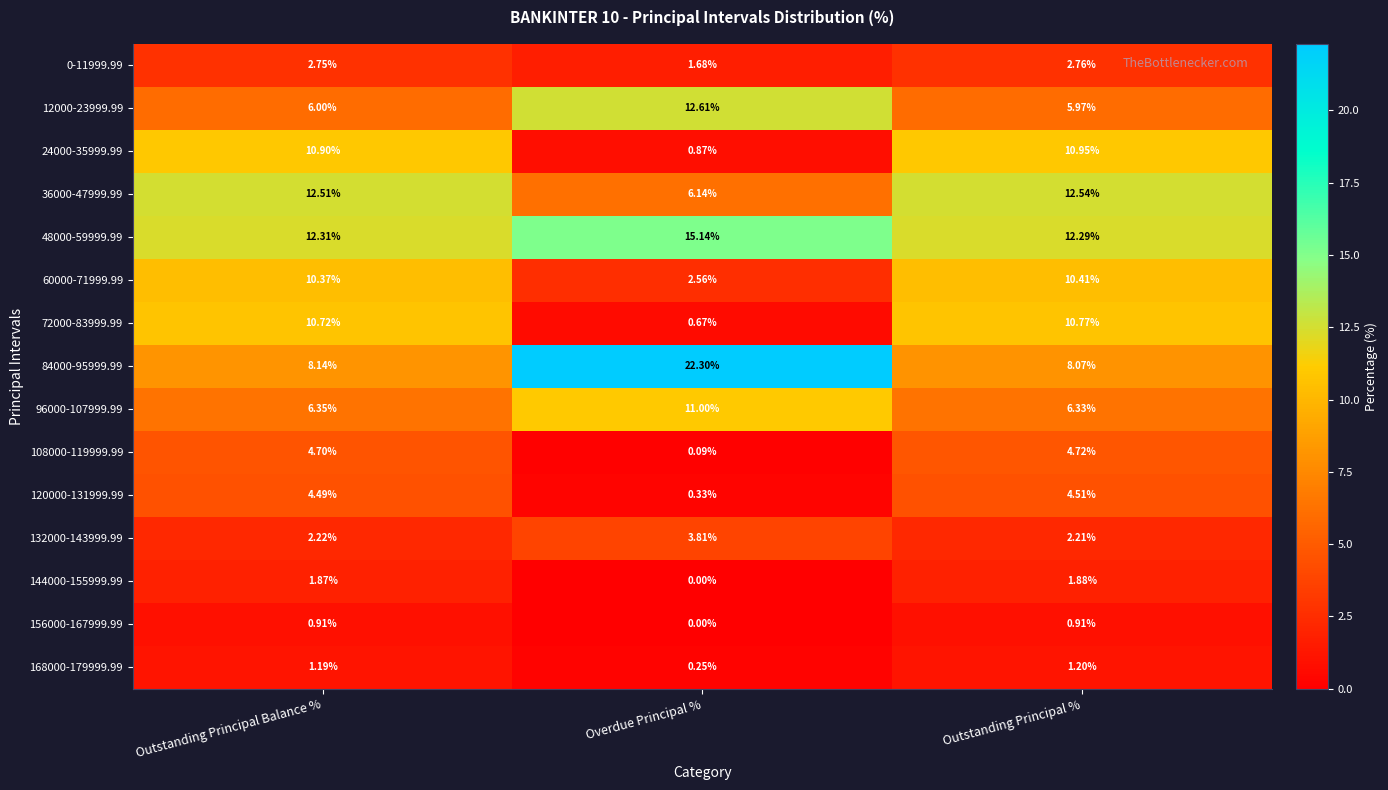

Rank the series by their maximum value, from lowest to highest.

156000-167999.99, 168000-179999.99, 144000-155999.99, 0-11999.99, 132000-143999.99, 120000-131999.99, 108000-119999.99, 60000-71999.99, 72000-83999.99, 24000-35999.99, 96000-107999.99, 36000-47999.99, 12000-23999.99, 48000-59999.99, 84000-95999.99